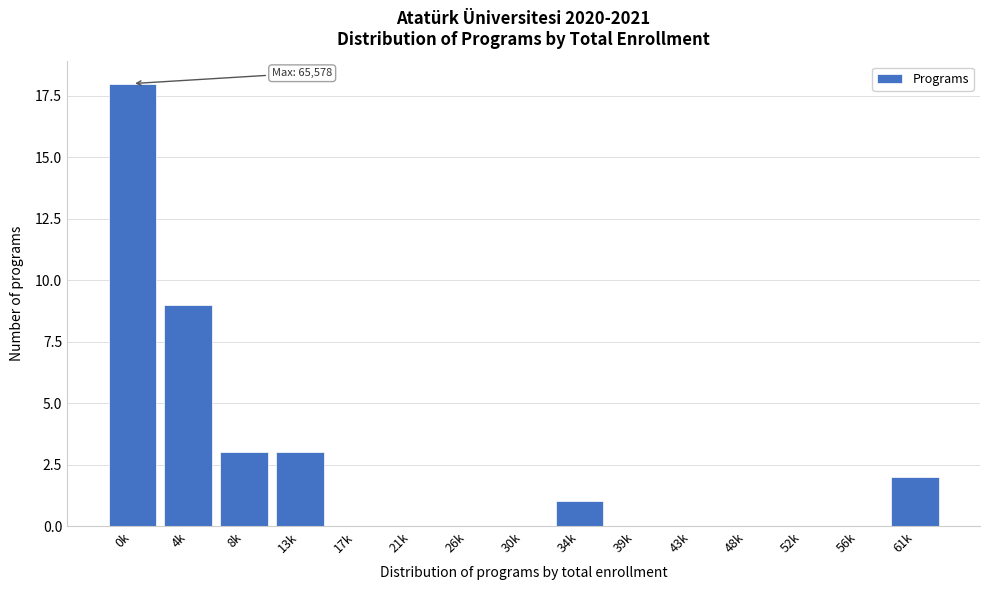

Reading left to right, extract all data points from this chart.

0k=18	4k=9	8k=3	13k=3	17k=0	21k=0	26k=0	30k=0	34k=1	39k=0	43k=0	48k=0	52k=0	56k=0	61k=2